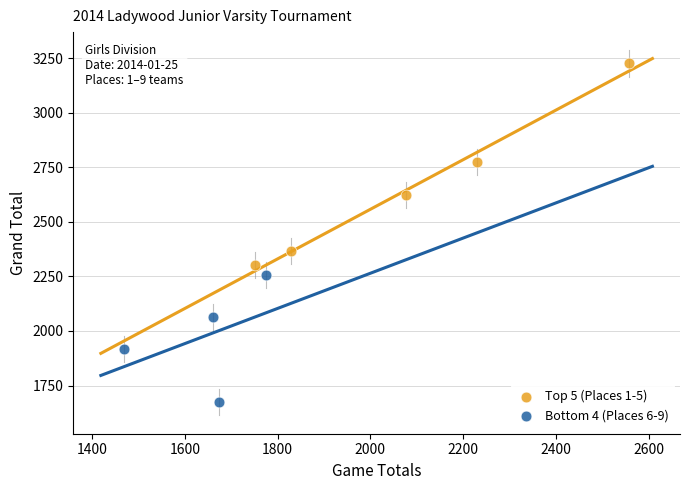

Which series contains the lowest Y value?

Bottom 4 (Places 6-9)